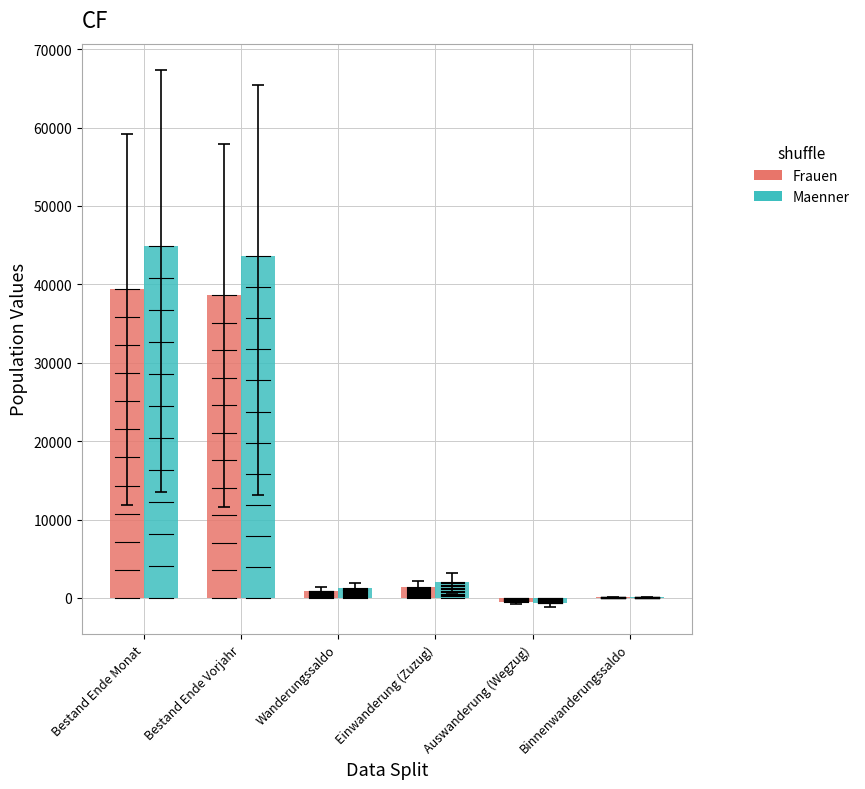

The Frauen series shows 39421 at Bestand Ende Monat. True or false?

True